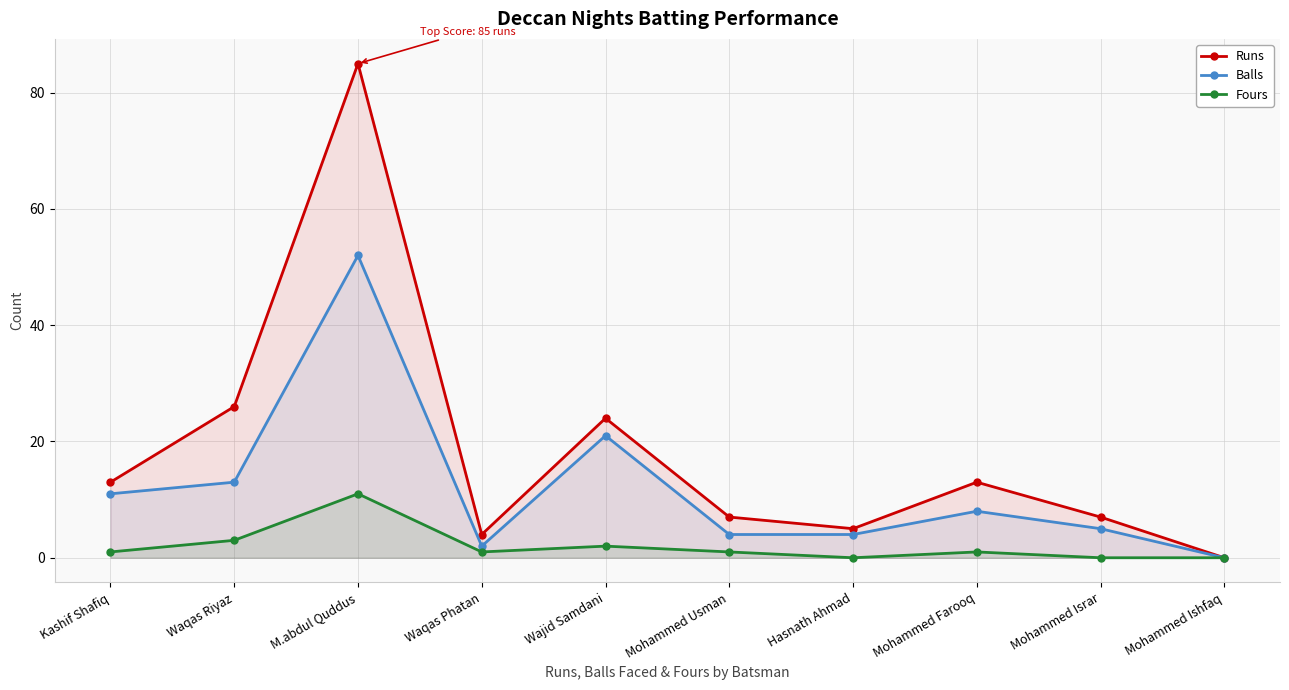

What is the difference between the Balls values at Waqas Riyaz and Kashif Shafiq?

2